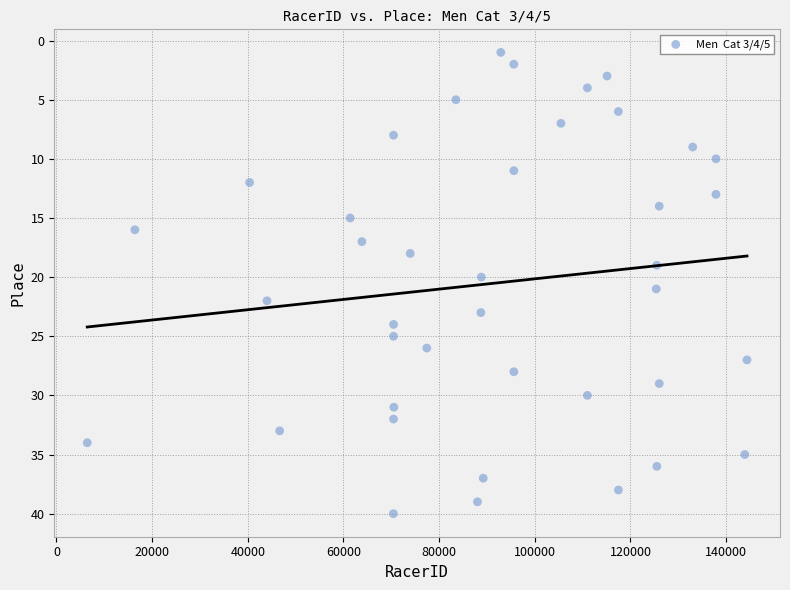

What is the range of Y values (max minus min)?

39